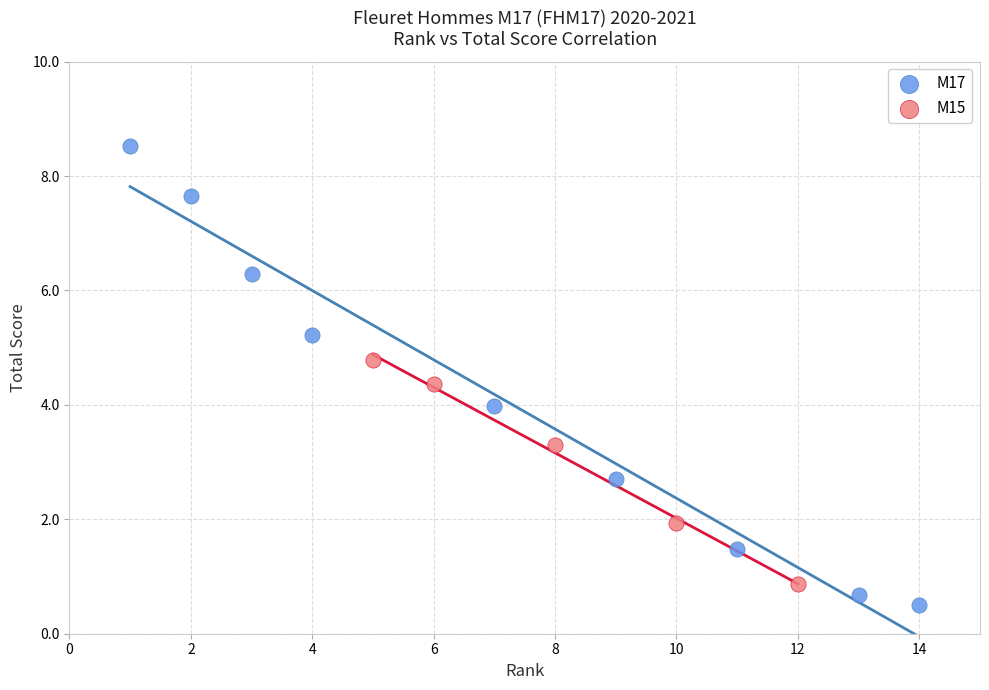

Which series has the largest Y range (max minus min)?

M17